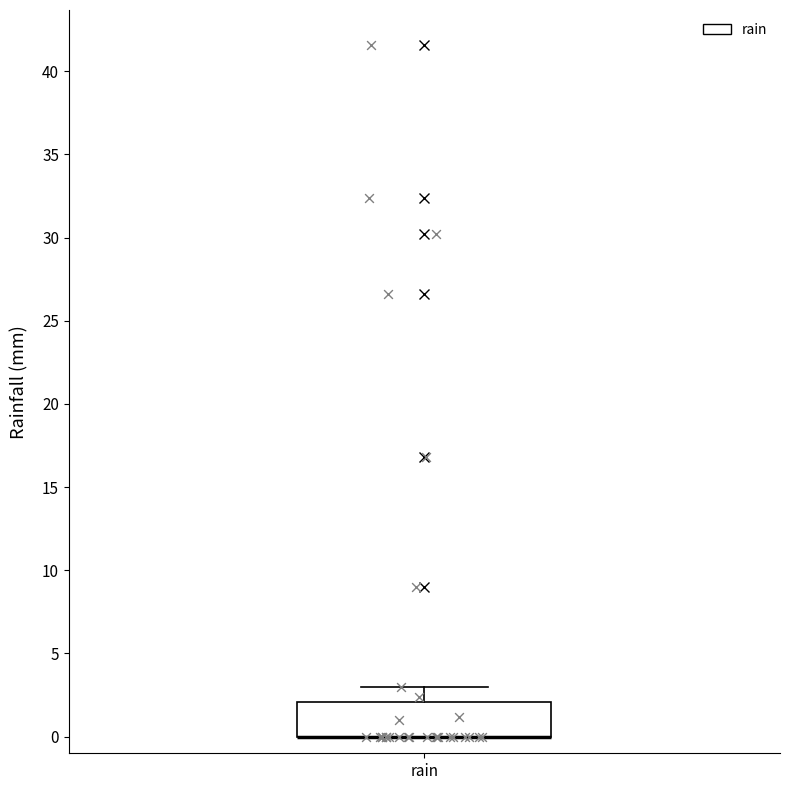

Read this box plot against the y-axis: the position of the median line, the range covered by the box, and the ends of both whiskers. The values are not printed on the chart, so give them approximately, as read against the axis.

median 0 (drawn on the box's lower edge), box 0 to 2, whiskers 0 to 3